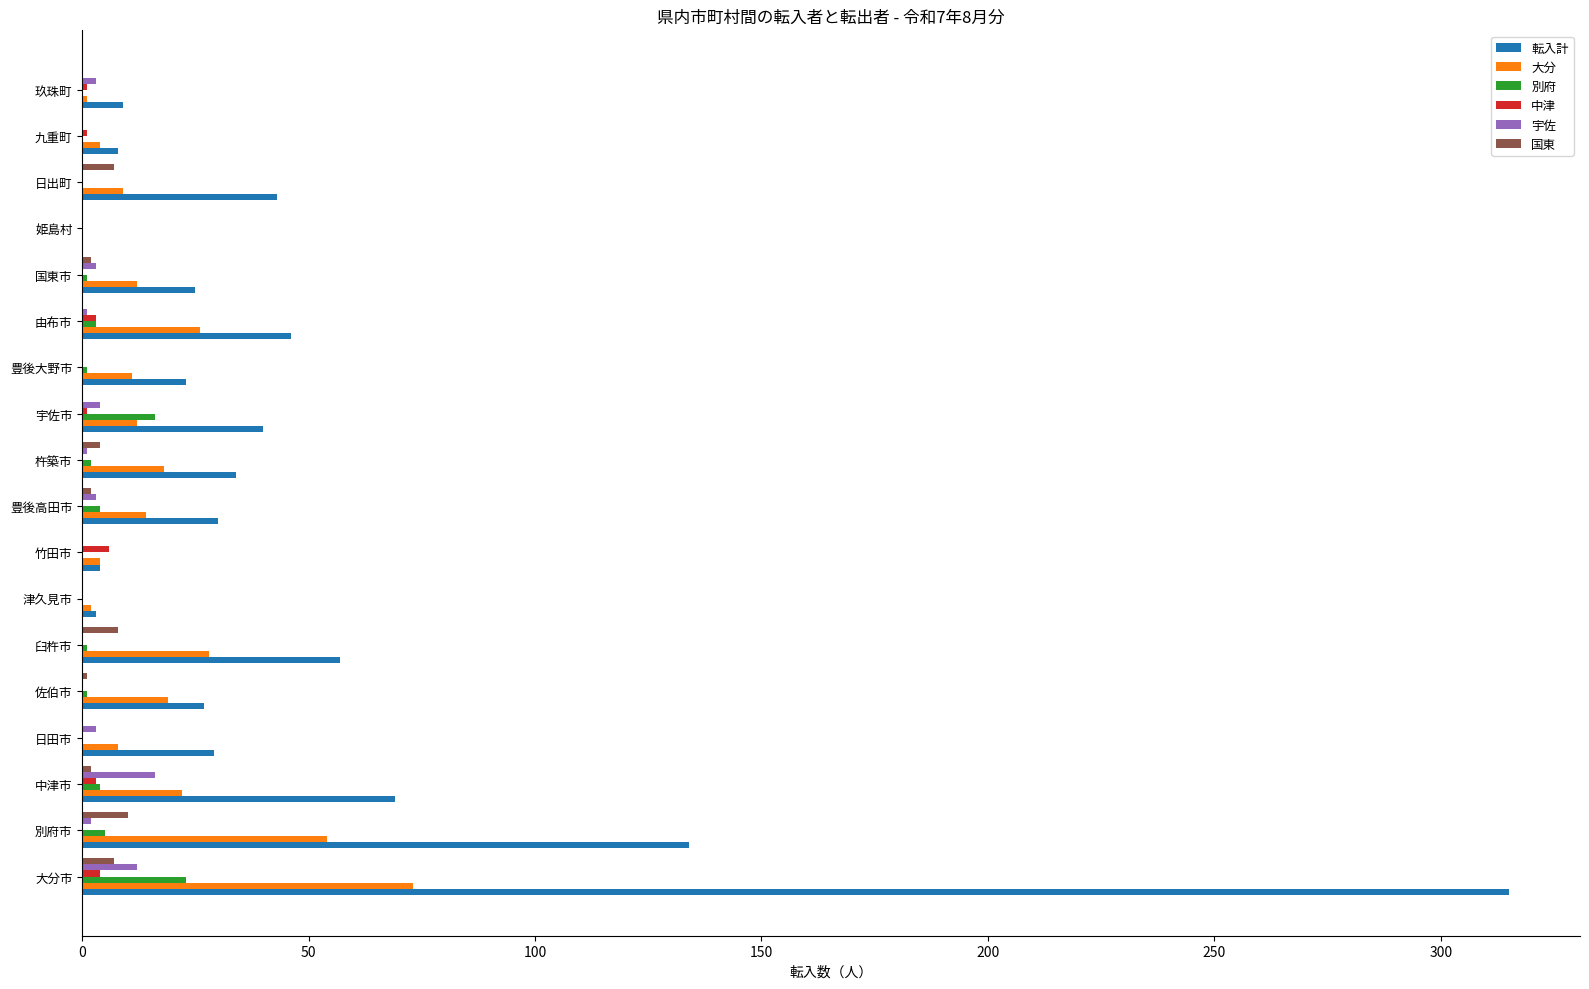

Which series changed the most between 大分市 and 臼杵市?

転入計